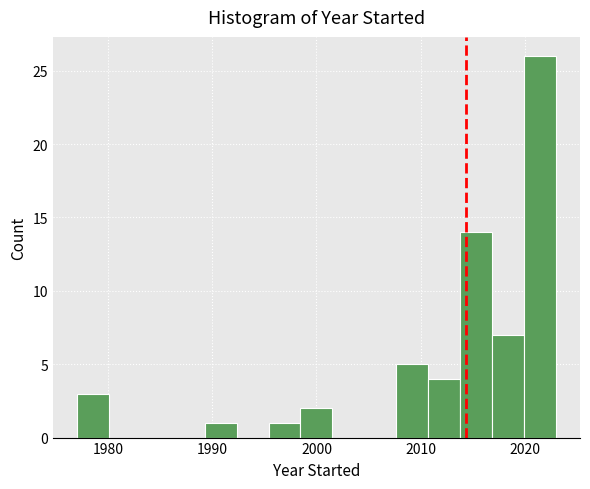

Around what value on the x-axis is the tallest bar? Give the approximate position of its centre, as read against the axis.

2021